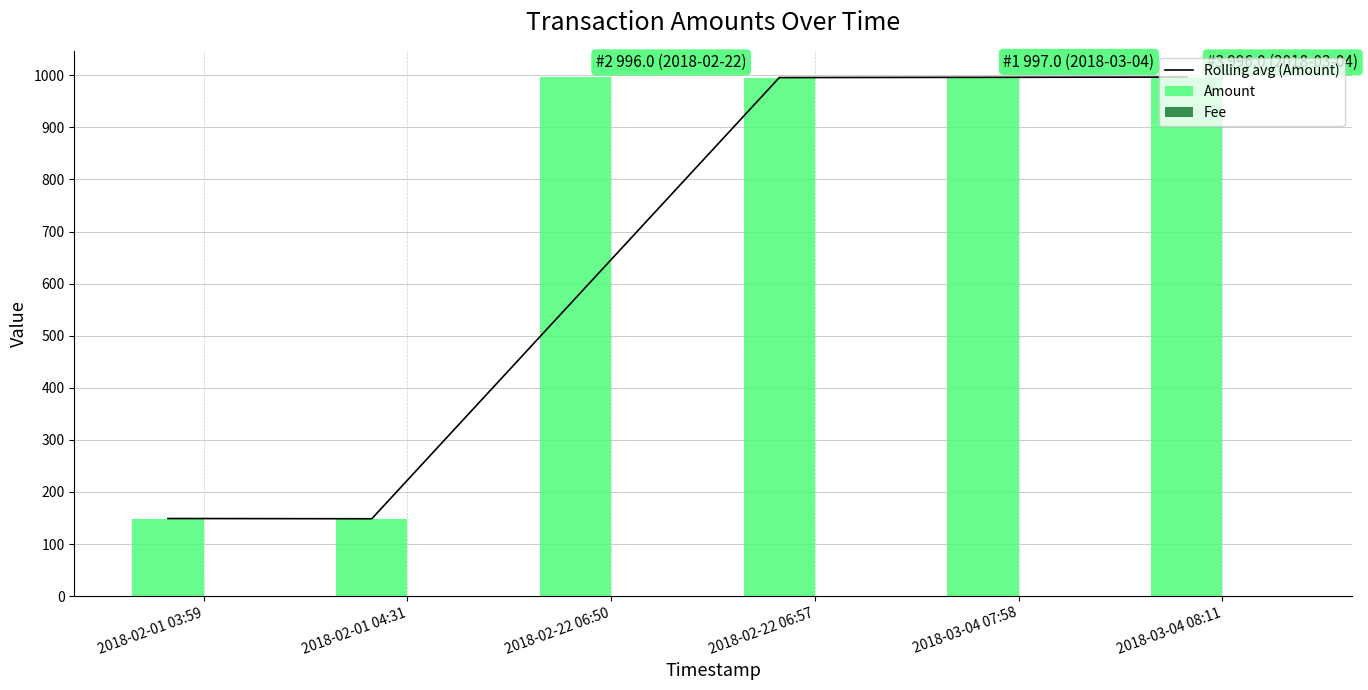

Is the value of Fee at 2018-02-22 06:57 greater than the value of Rolling avg (Amount) at 2018-02-22 06:57?

No